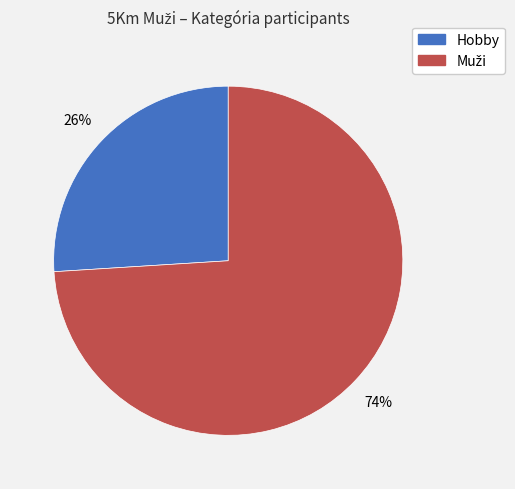

Which category has the smallest portion of the pie?

Hobby